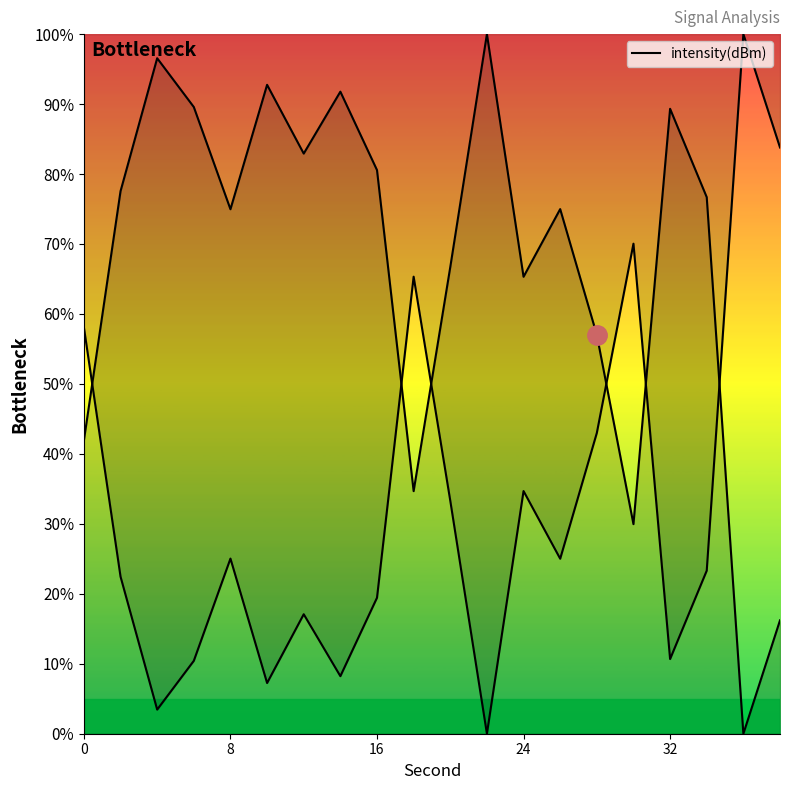

What is the difference between the maximum and minimum values?

100.0